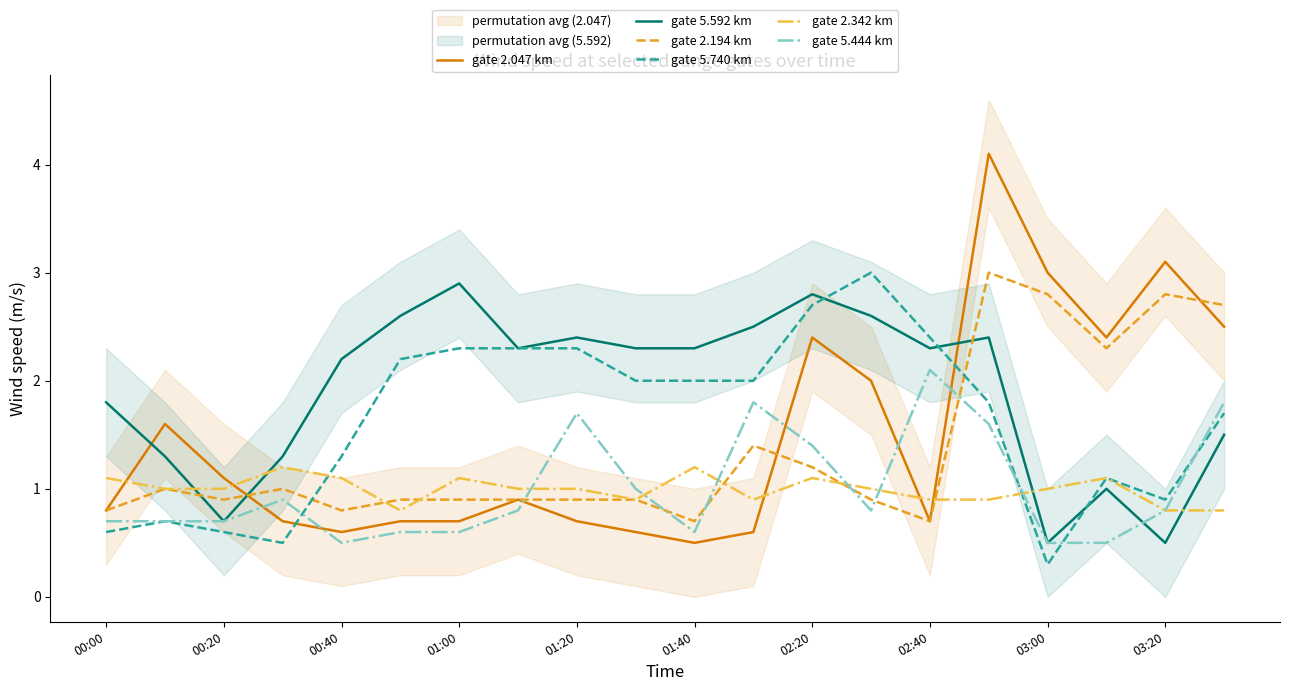

How many lines are shown in the chart?

6